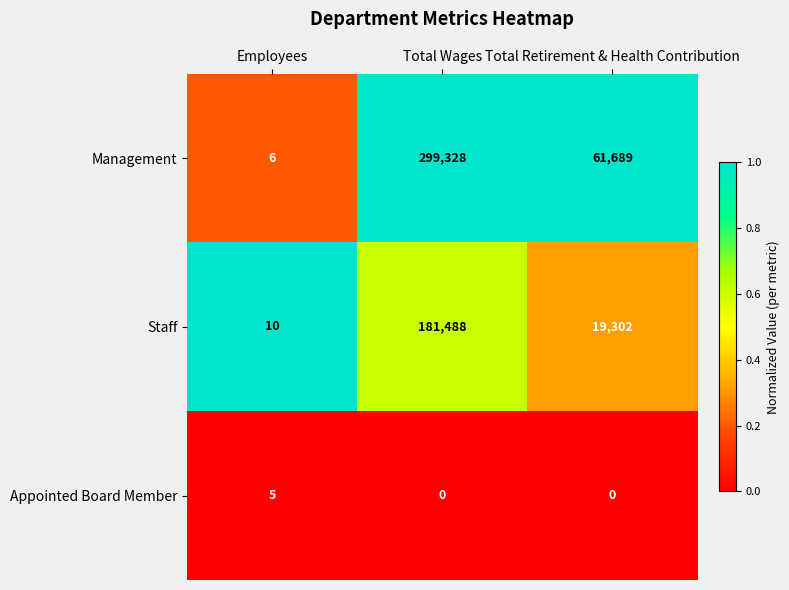

The Staff series shows 4 at Employees. True or false?

False